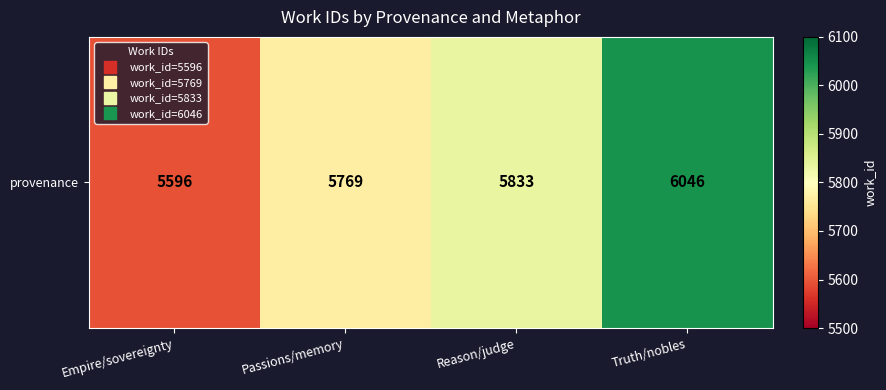

How many categories are shown in the chart?

4